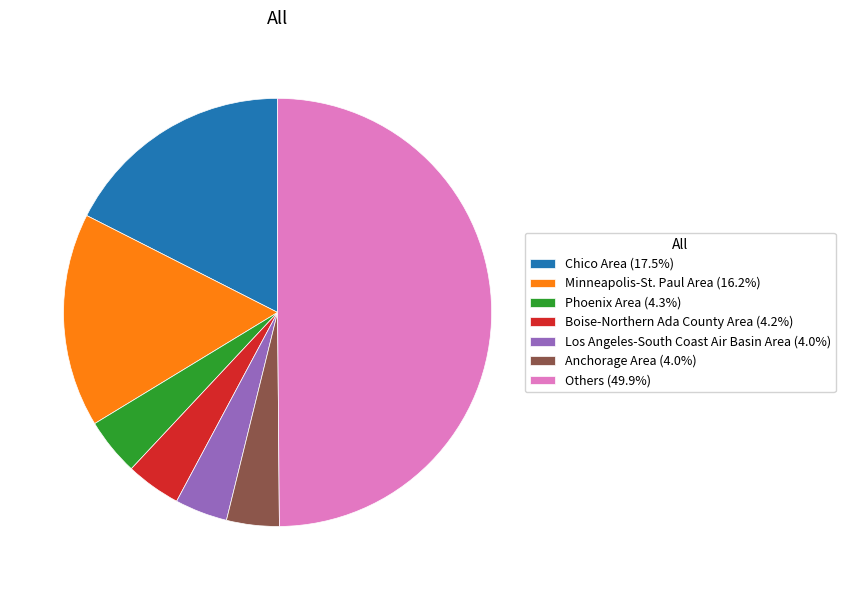

How many segments does this pie chart have?

7